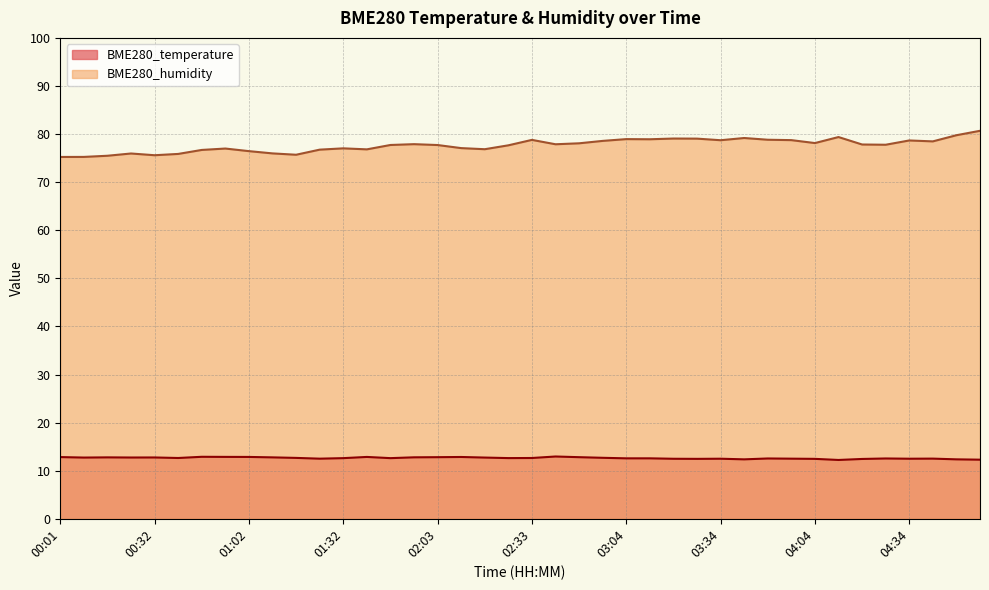

Which has a higher value, 02:56 or 01:10?

01:10